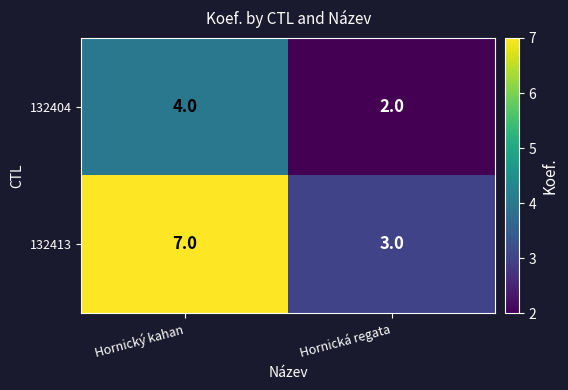

Between Hornický kahan and Hornická regata, which series saw the biggest shift?

132413